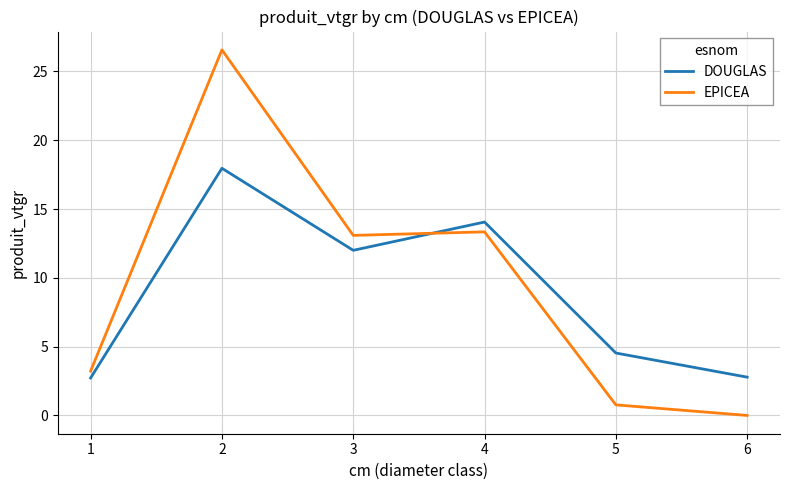

What is the highest value of the EPICEA series?

26.6